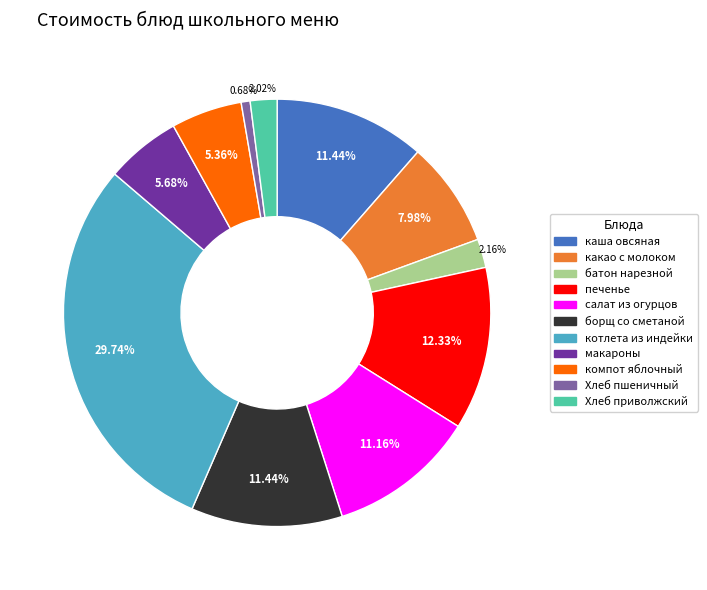

Is there any slice that represents more than half of the pie?

No